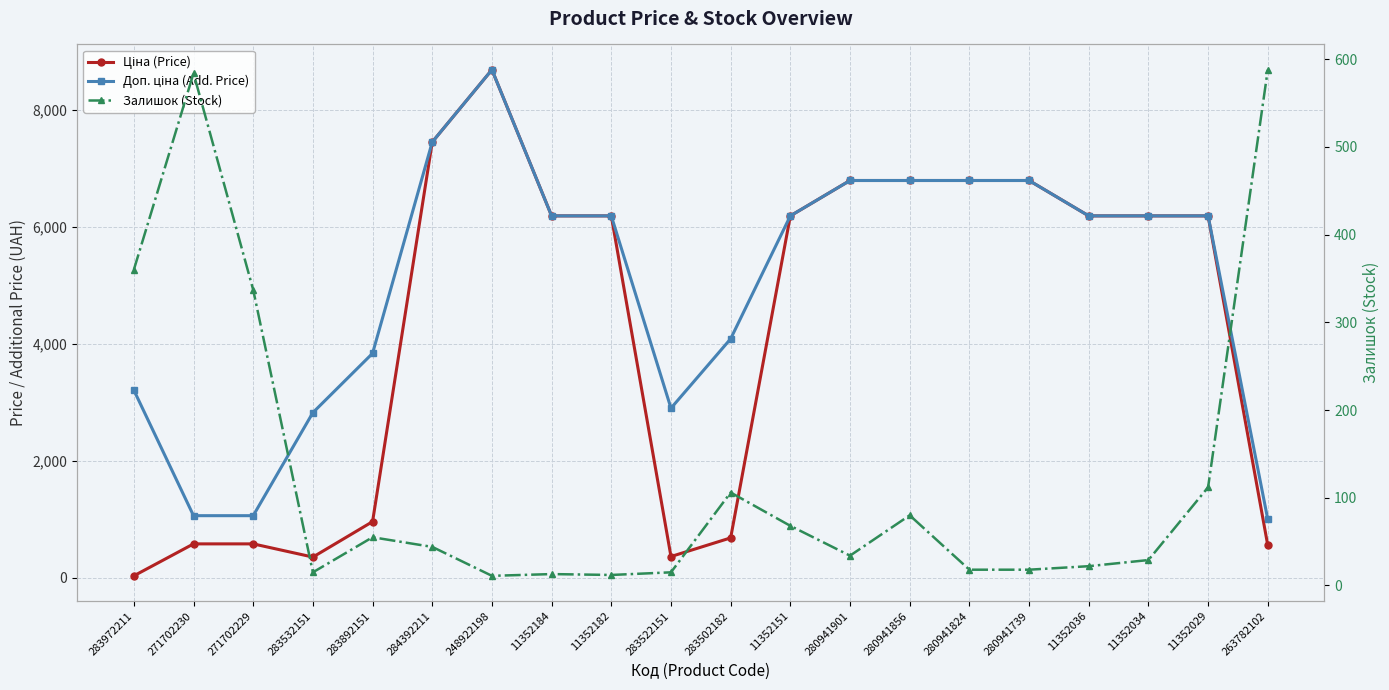

How many values in the Ціна (Price) series exceed 6182?

12